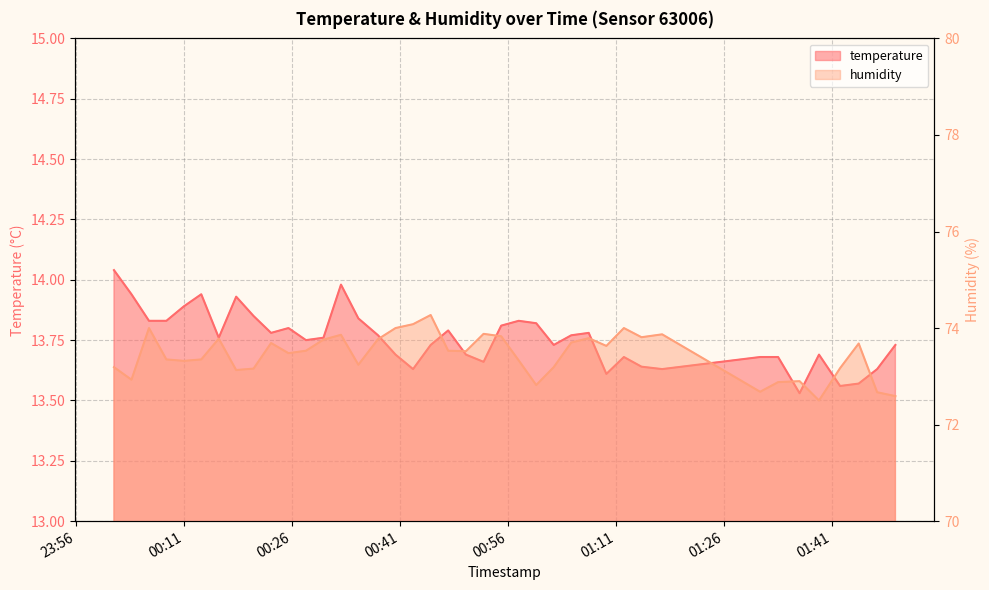

What is the sum of all temperature values?

550.2